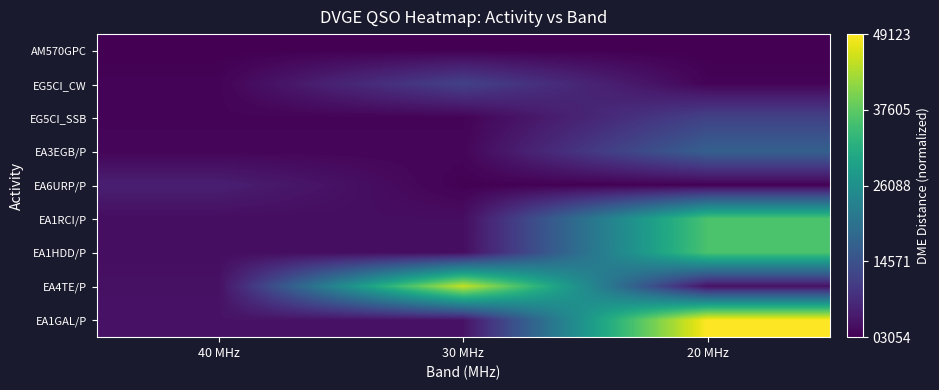

Reading left to right, extract all data points from this chart.

AM570GPC: 40 MHz=0.0	30 MHz=0.0	20 MHz=0.0
EG5CI_CW: 40 MHz=0.0	30 MHz=0.2	20 MHz=0.0
EG5CI_SSB: 40 MHz=0.0	30 MHz=0.0	20 MHz=0.2
EA3EGB/P: 40 MHz=0.0	30 MHz=0.0	20 MHz=0.3
EA6URP/P: 40 MHz=0.1	30 MHz=0.0	20 MHz=0.0
EA1RCI/P: 40 MHz=0.0	30 MHz=0.0	20 MHz=0.7
EA1HDD/P: 40 MHz=0.0	30 MHz=0.0	20 MHz=0.7
EA4TE/P: 40 MHz=0.0	30 MHz=0.9	20 MHz=0.0
EA1GAL/P: 40 MHz=0.1	30 MHz=0.1	20 MHz=1.0